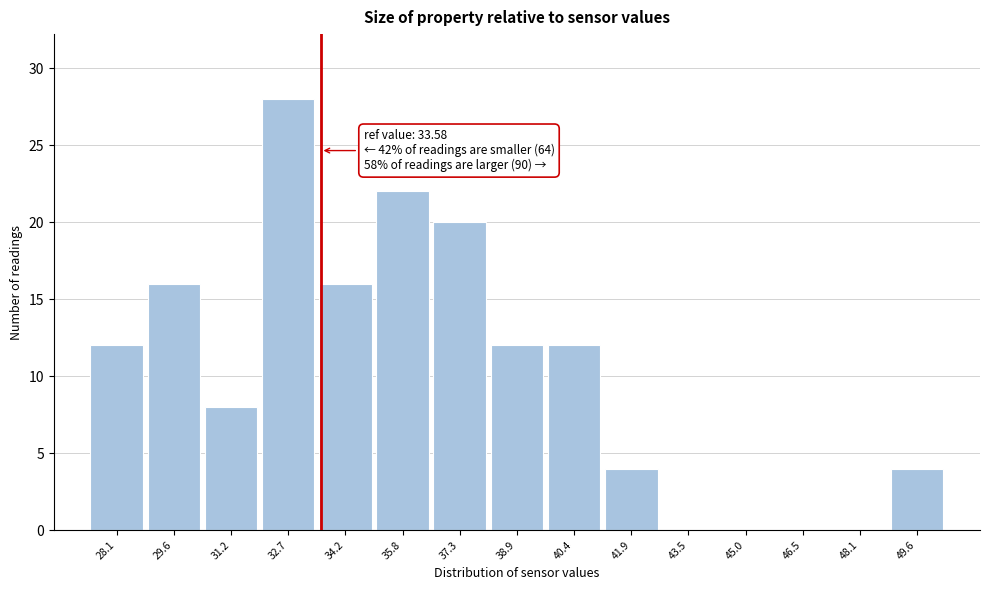

Which range on the x-axis has the tallest bar?

32.0 to 33.4